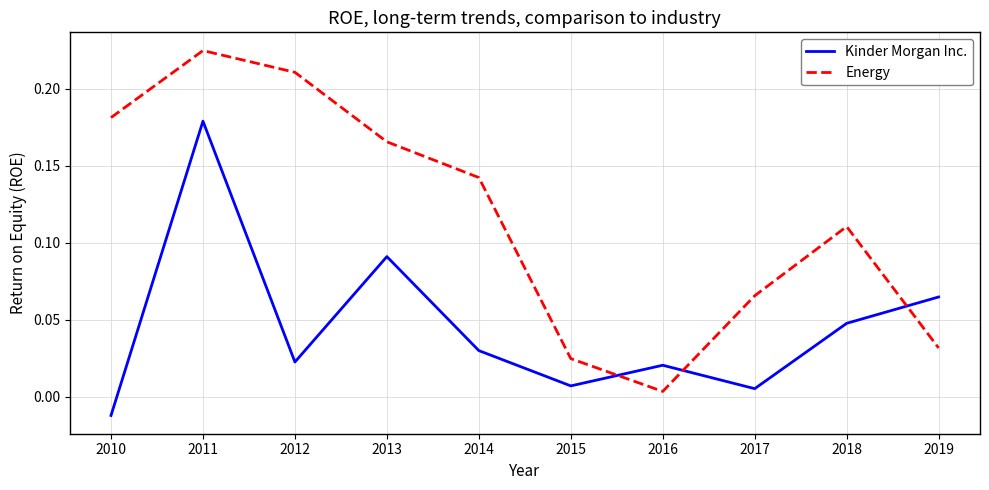

What is the total value across all series at 2013?

0.3